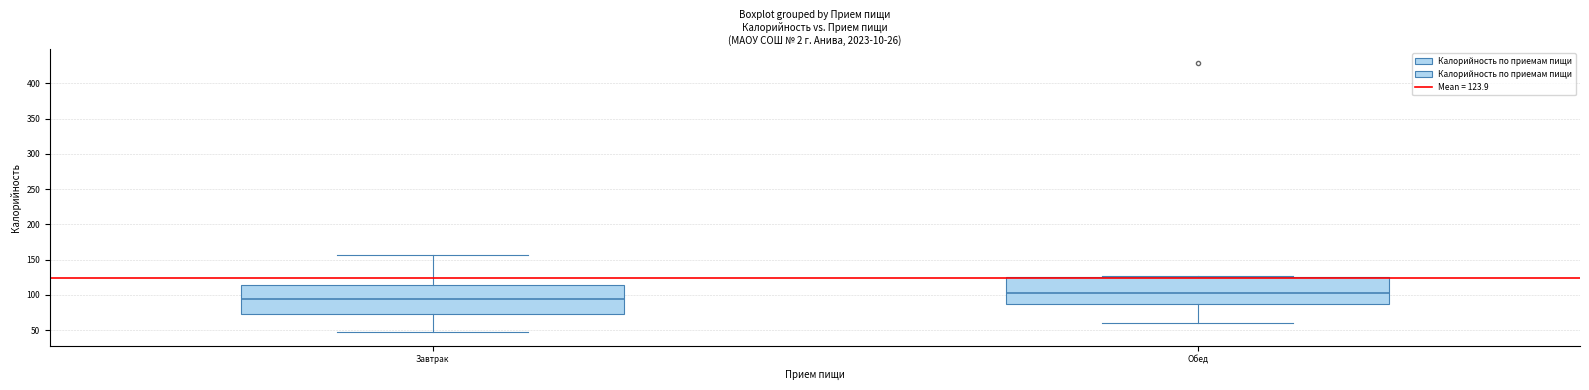

Reading left to right, read every box against the y-axis: the position of its median line, the range the box covers, and the ends of its whiskers. The values are not printed on the chart, so give them approximately, as read against the axis.

Завтрак: median 95, box 75 to 115, whiskers 45 to 155
Обед: median 105, box 85 to 125, whiskers 60 to 125 (just above the box's upper edge)